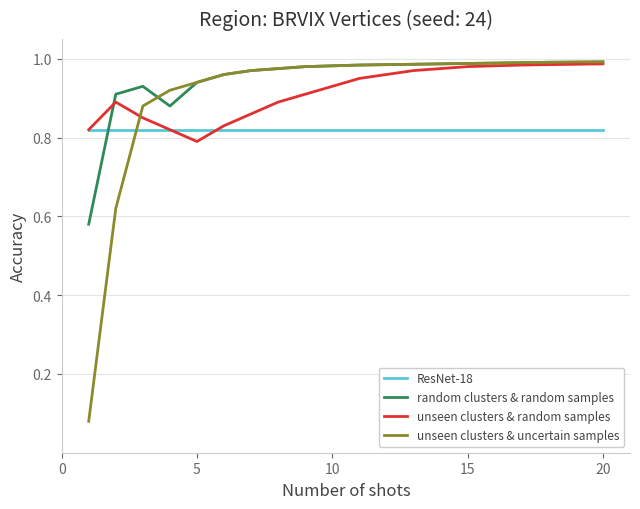

Which series ends up on top after the final intersection of random clusters & random samples and ResNet-18?

random clusters & random samples